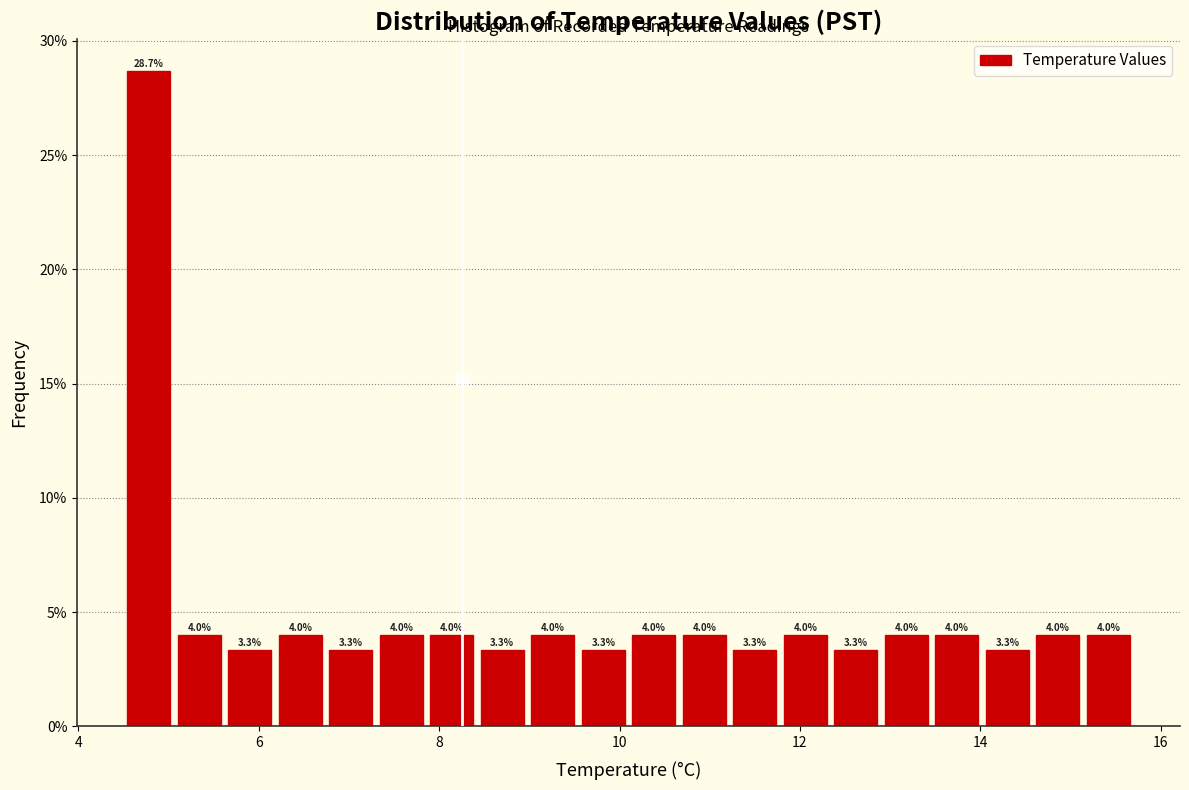

Around what value on the x-axis is the tallest bar? Give the approximate position of its centre, as read against the axis.

4.8